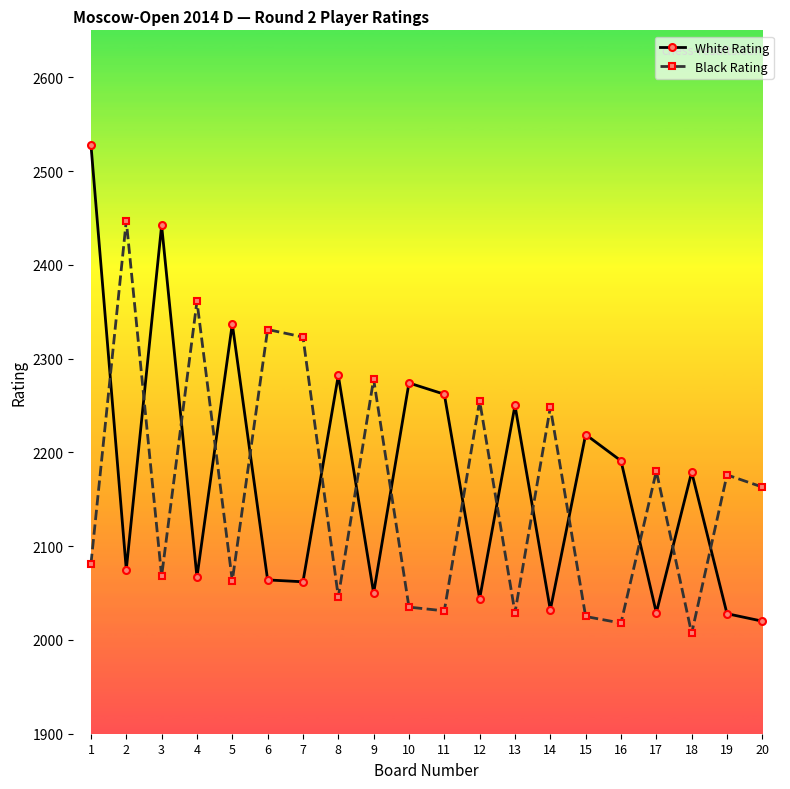

How many intersections are there between White Rating and Black Rating?

15